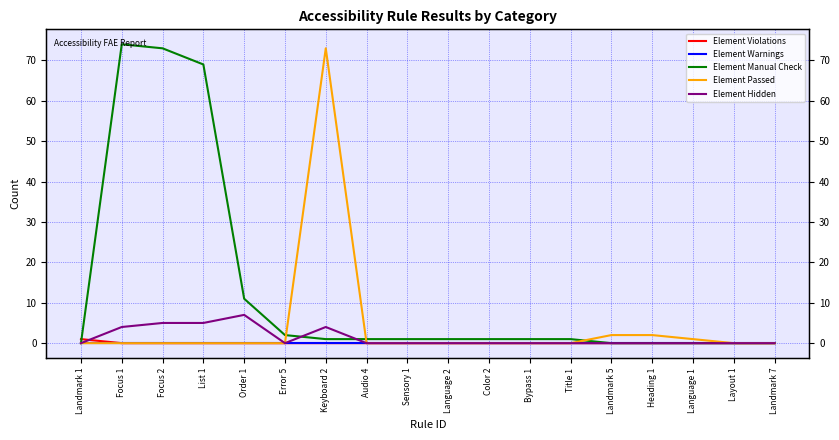

Reading left to right, list all the values displayed in this chart.

Element Violations: Landmark 1=1	Focus 1=0	Focus 2=0	List 1=0	Order 1=0	Error 5=0	Keyboard 2=0	Audio 4=0	Sensory 1=0	Language 2=0	Color 2=0	Bypass 1=0	Title 1=0	Landmark 5=0	Heading 1=0	Language 1=0	Layout 1=0	Landmark 7=0
Element Warnings: Landmark 1=0	Focus 1=0	Focus 2=0	List 1=0	Order 1=0	Error 5=0	Keyboard 2=0	Audio 4=0	Sensory 1=0	Language 2=0	Color 2=0	Bypass 1=0	Title 1=0	Landmark 5=0	Heading 1=0	Language 1=0	Layout 1=0	Landmark 7=0
Element Manual Check: Landmark 1=0	Focus 1=74	Focus 2=73	List 1=69	Order 1=11	Error 5=2	Keyboard 2=1	Audio 4=1	Sensory 1=1	Language 2=1	Color 2=1	Bypass 1=1	Title 1=1	Landmark 5=0	Heading 1=0	Language 1=0	Layout 1=0	Landmark 7=0
Element Passed: Landmark 1=0	Focus 1=0	Focus 2=0	List 1=0	Order 1=0	Error 5=0	Keyboard 2=73	Audio 4=0	Sensory 1=0	Language 2=0	Color 2=0	Bypass 1=0	Title 1=0	Landmark 5=2	Heading 1=2	Language 1=1	Layout 1=0	Landmark 7=0
Element Hidden: Landmark 1=0	Focus 1=4	Focus 2=5	List 1=5	Order 1=7	Error 5=0	Keyboard 2=4	Audio 4=0	Sensory 1=0	Language 2=0	Color 2=0	Bypass 1=0	Title 1=0	Landmark 5=0	Heading 1=0	Language 1=0	Layout 1=0	Landmark 7=0